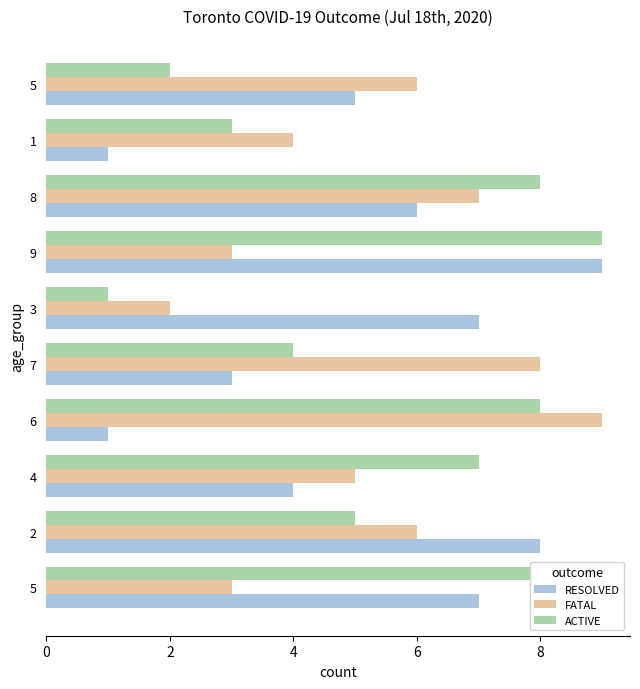

Where does the FATAL series first go above 6?

6